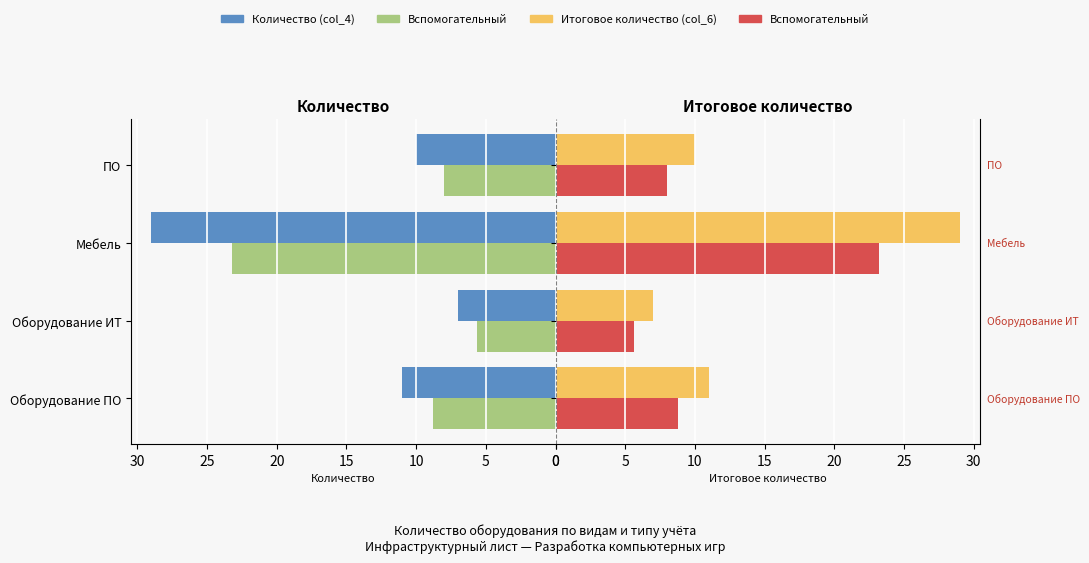

How many values in the Количество (col_4) series are below 11?

2